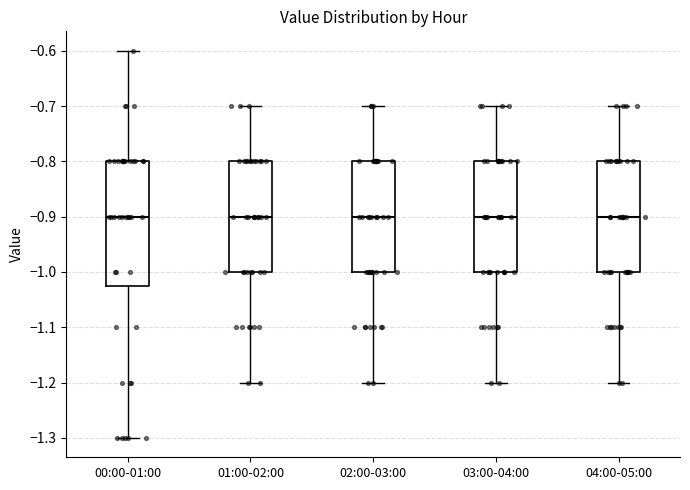

Where is the upper edge of the box for 02:00-03:00 on the y-axis? The values are not printed on the chart, so give them approximately, as read against the axis.

-0.80